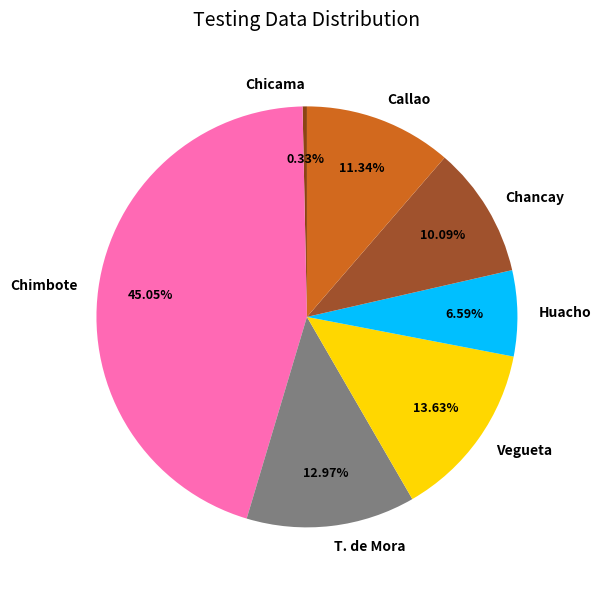

How many segments does this pie chart have?

7